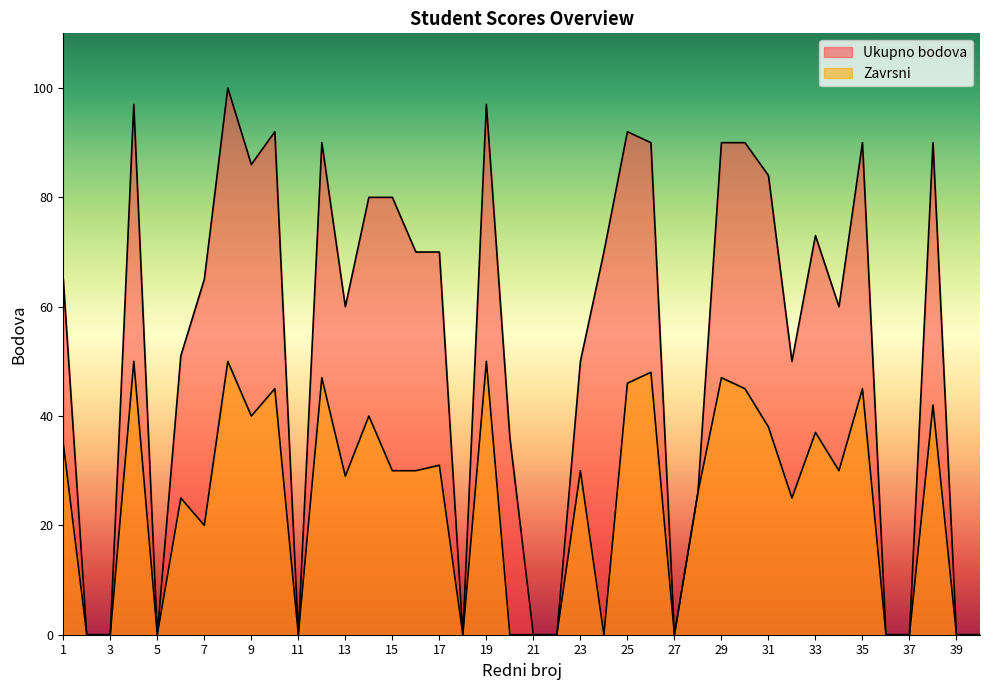

Between 26 and 23, which is larger?

26